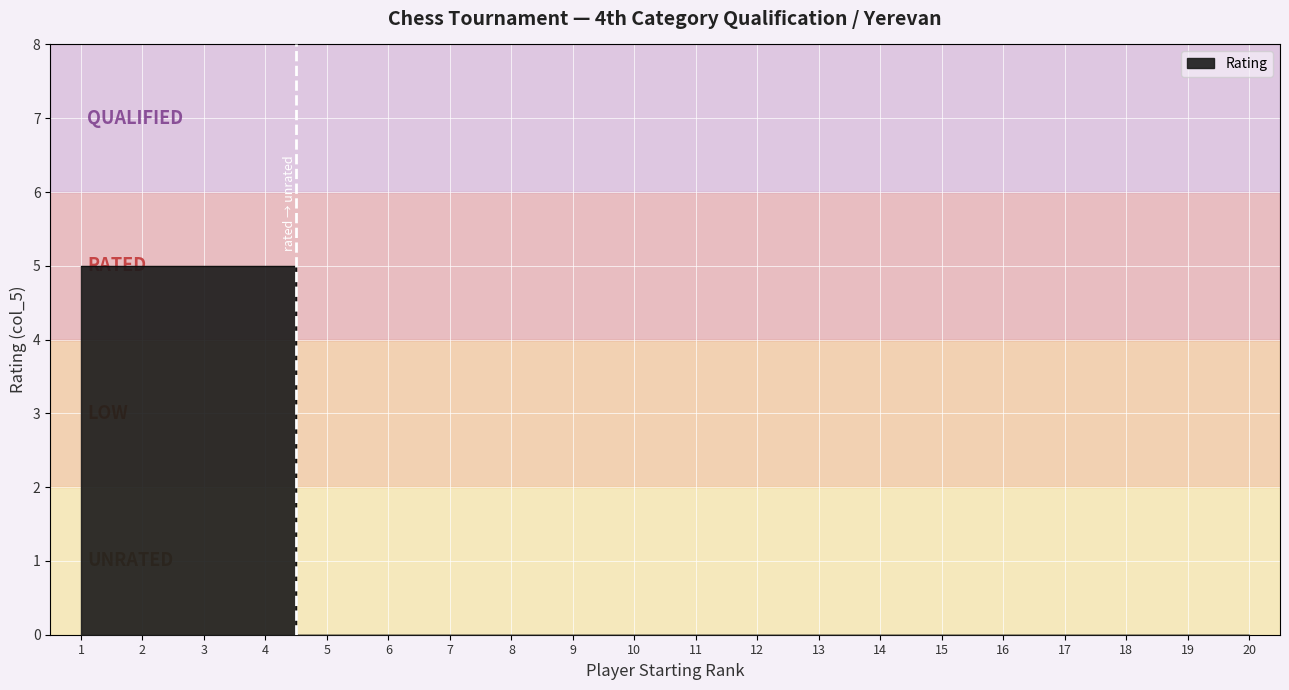

How many data points are above 0?

4